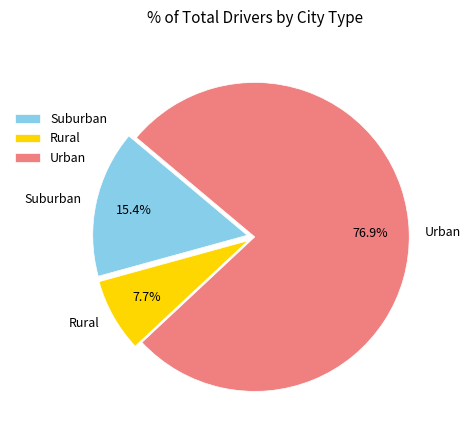

Combined, what portion of the pie is Rural and Suburban?

23.1%